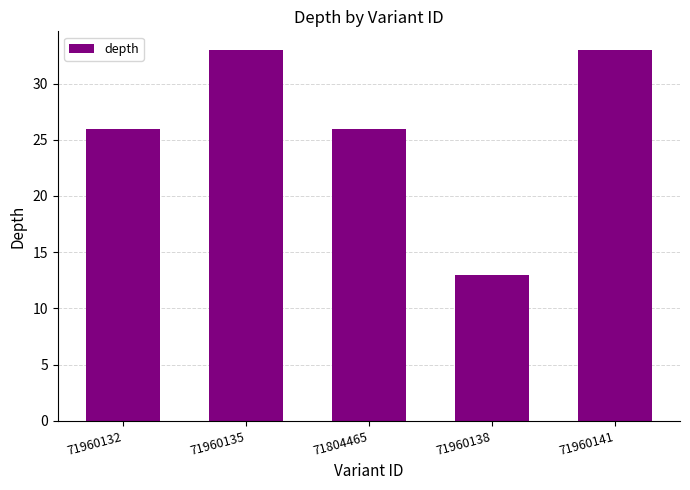

Are the bars horizontal?

No